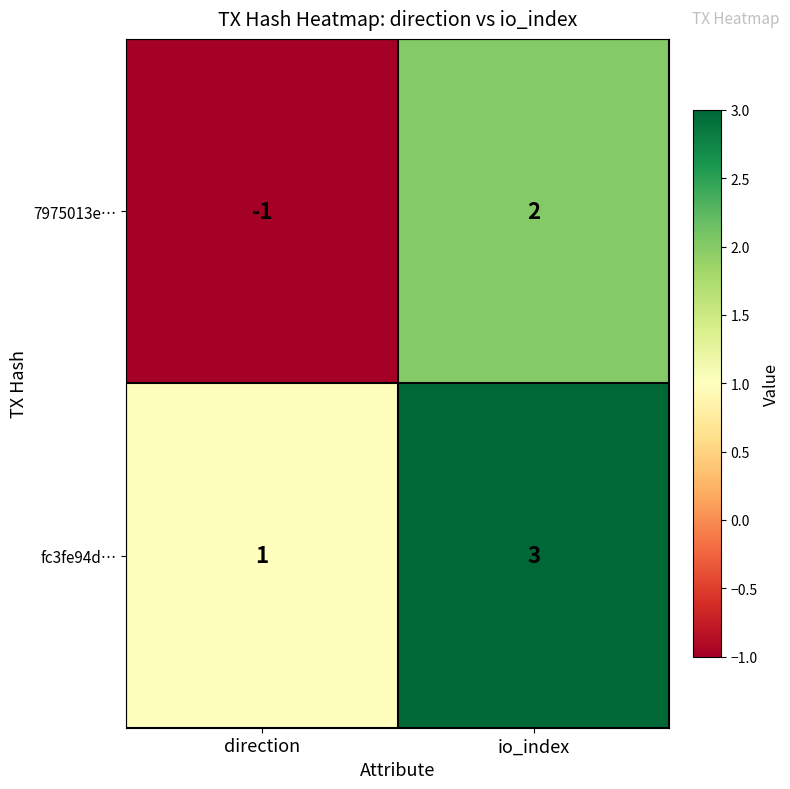

Is it true that 7975013e… equals -1 at direction?

True